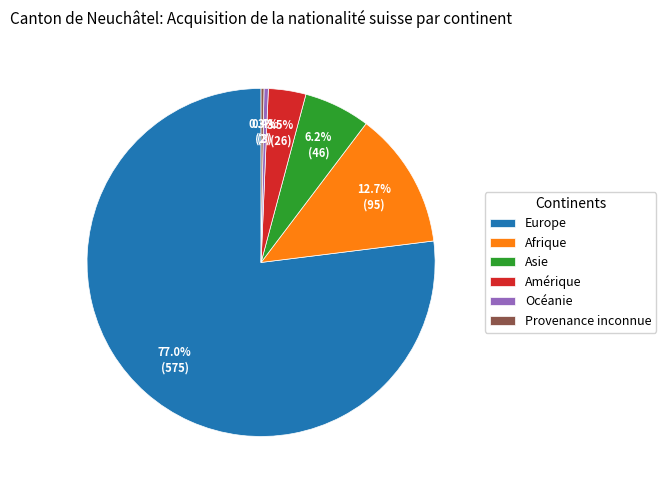

What percentage is NOT represented by Afrique?

87.3%